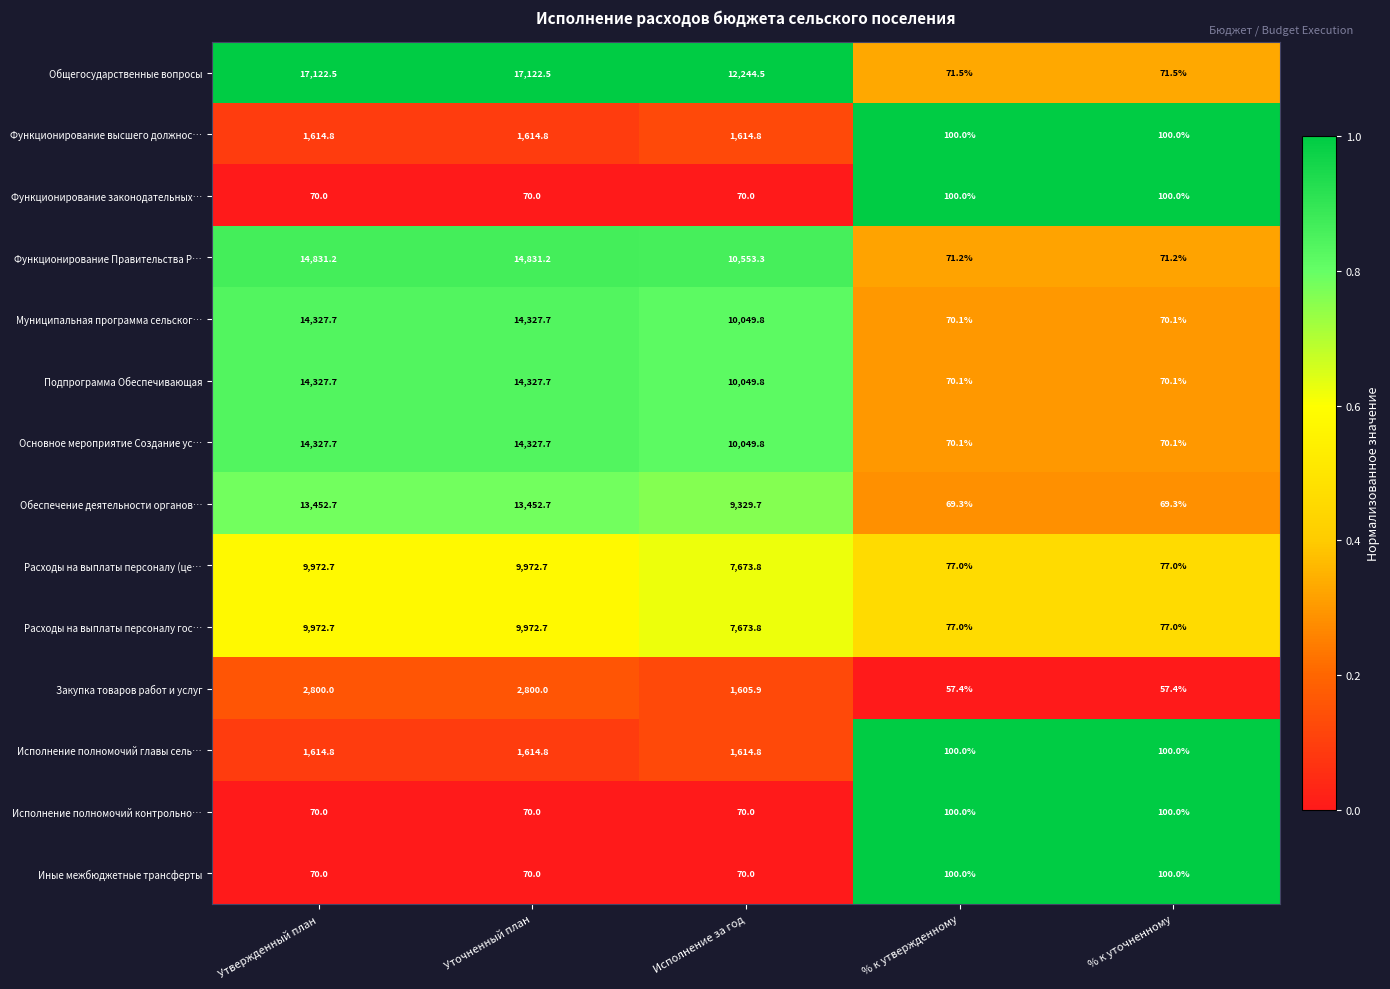

Is the value of Функционирование законодательных… at % к утвержденному greater than the value of Подпрограмма Обеспечивающая at % к уточненному?

Yes